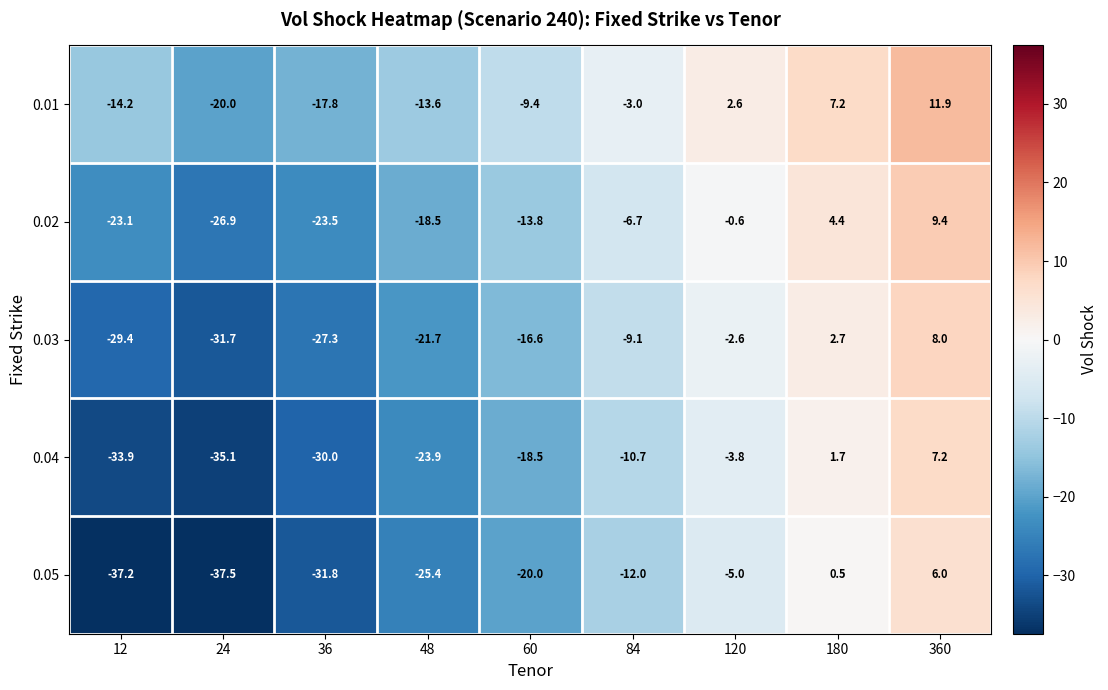

Is it true that 0.02 equals -0.2 at 120?

False